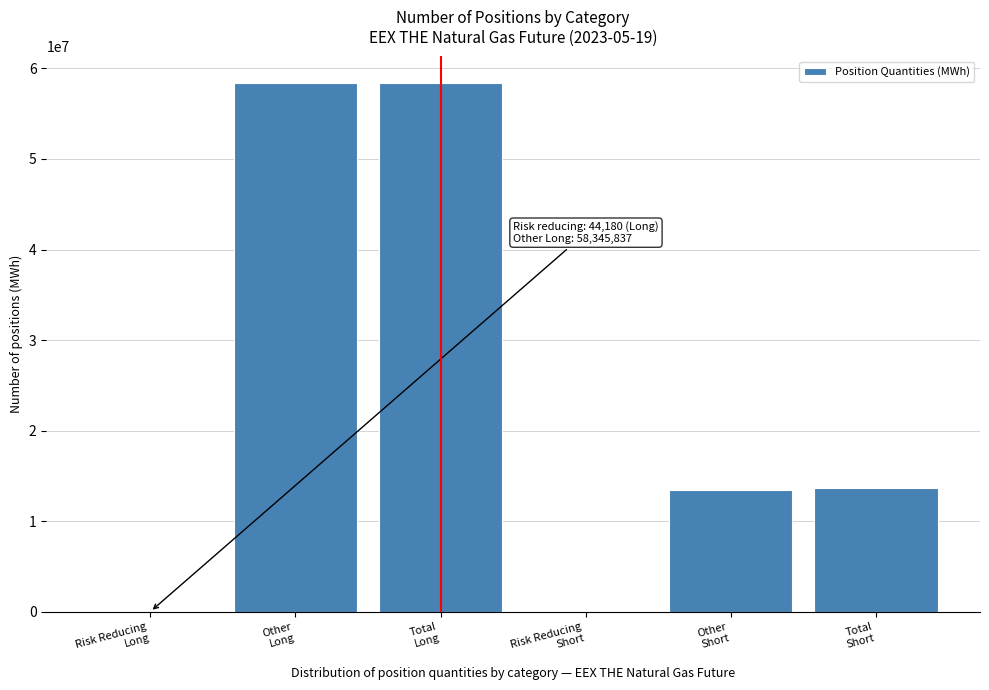

What is the maximum value shown in the chart?

58390017